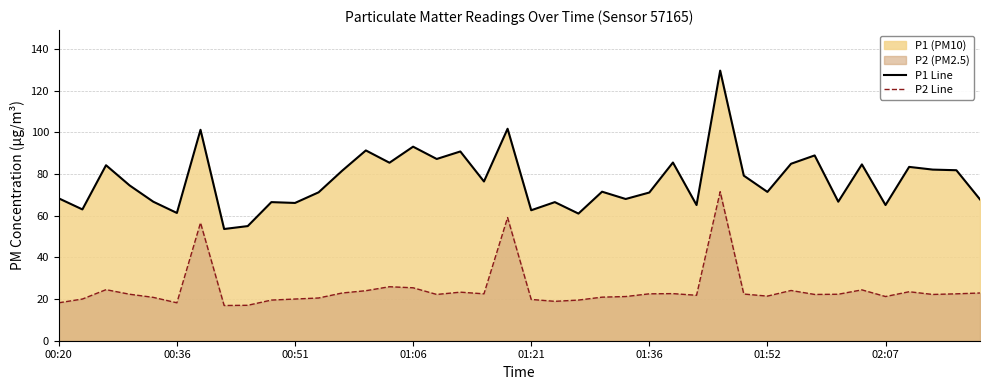

List the series in order of their peak value, highest first.

P1 Line, P2 Line